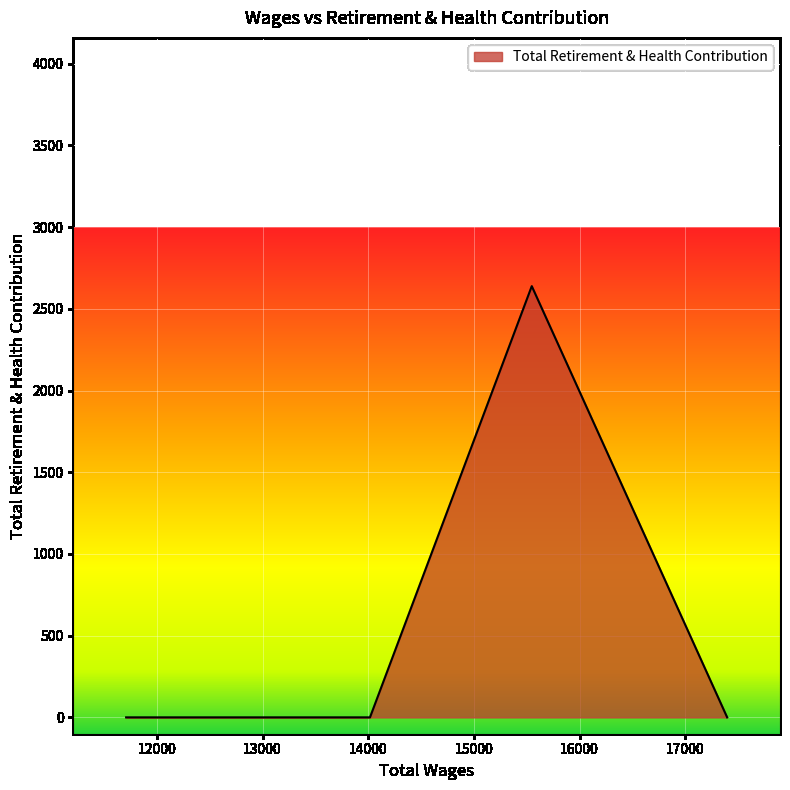

True or false: there are more than 0 points higher than both neighbors.

True